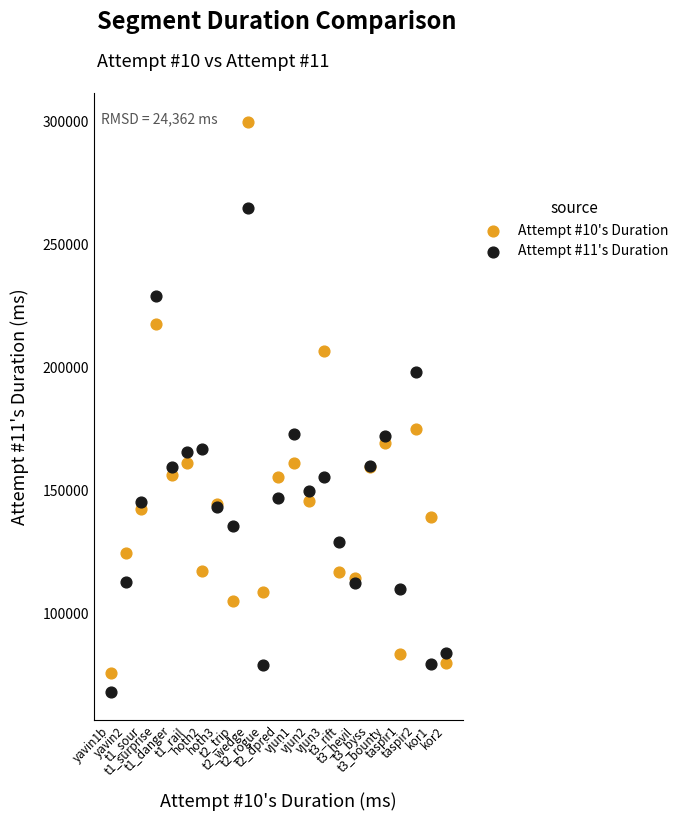

What are all the series names shown in the legend?

Attempt #10's Duration, Attempt #11's Duration